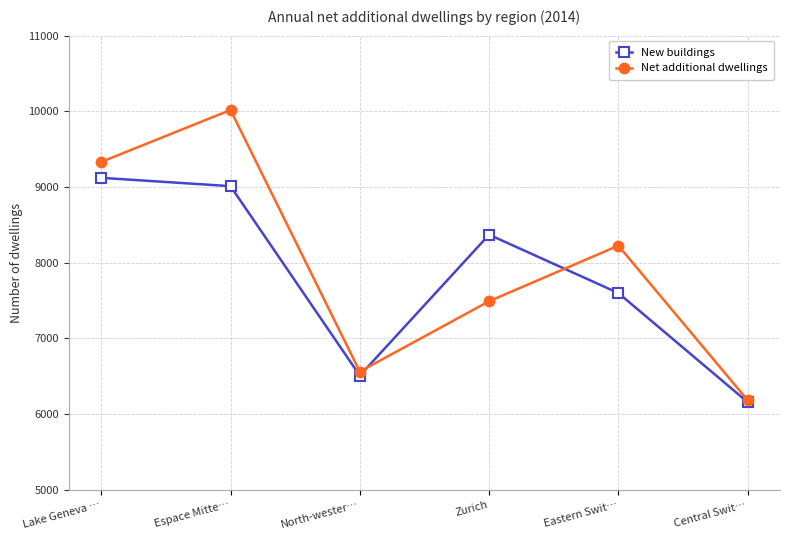

Which series has the widest spread of values?

Net additional dwellings